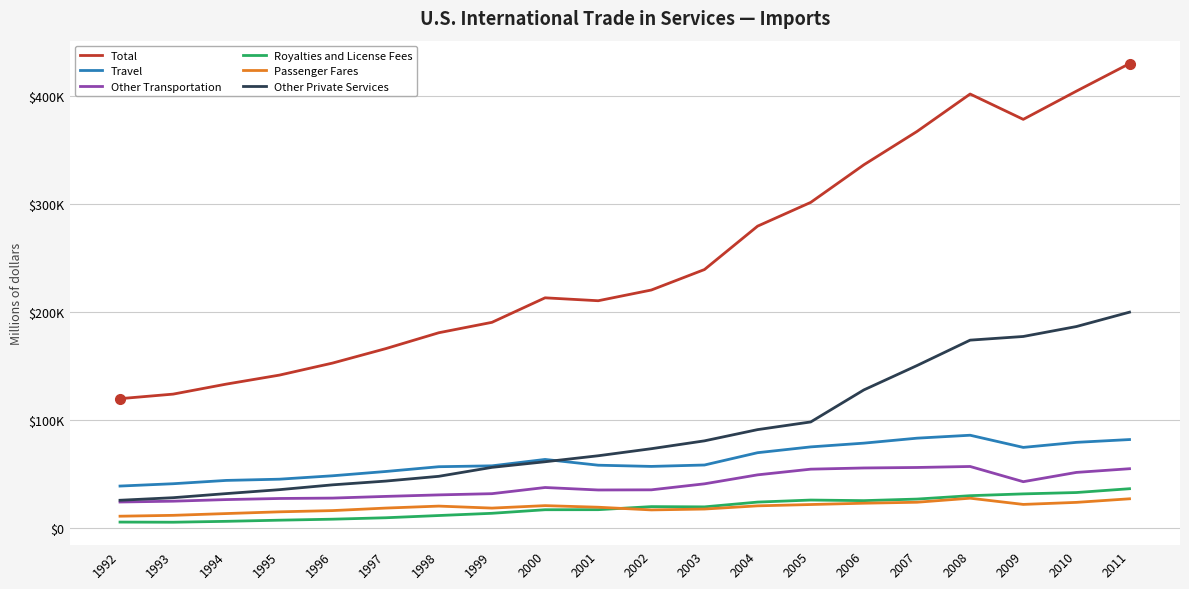

Does the chart have visible grid lines?

Yes